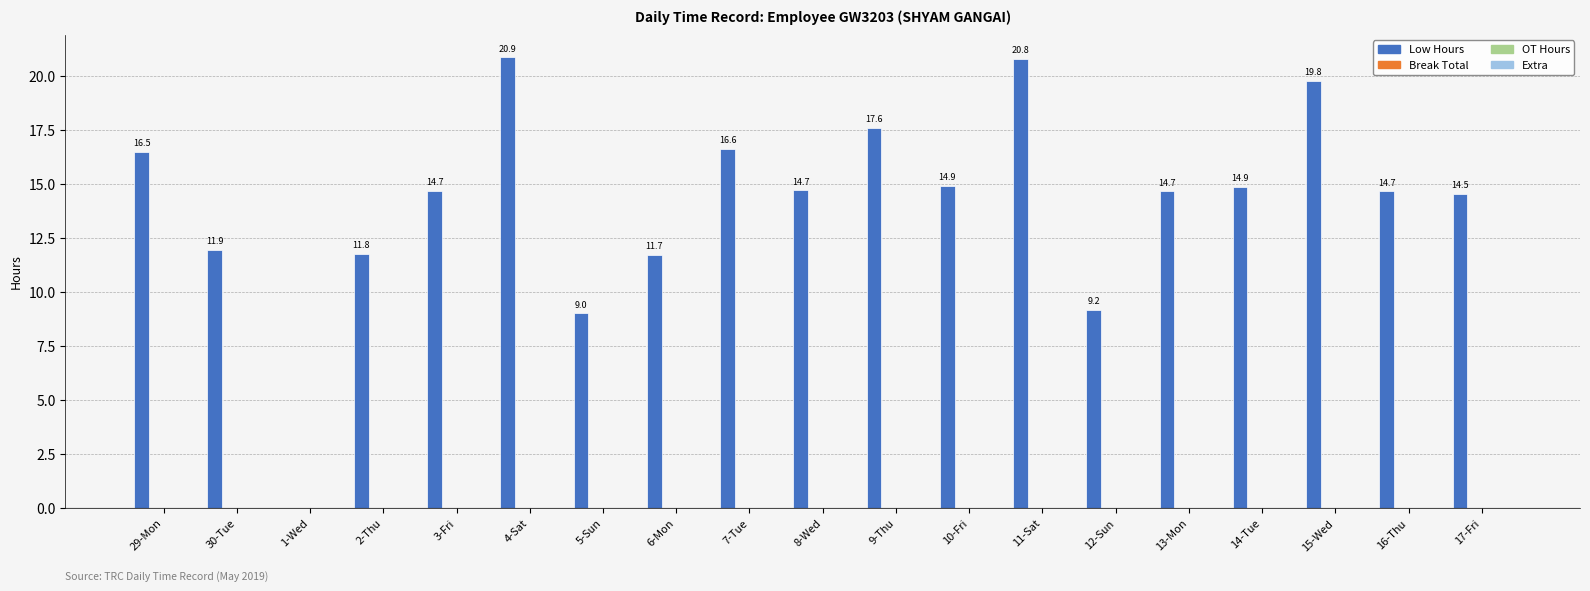

What is the greatest value displayed?

20.9